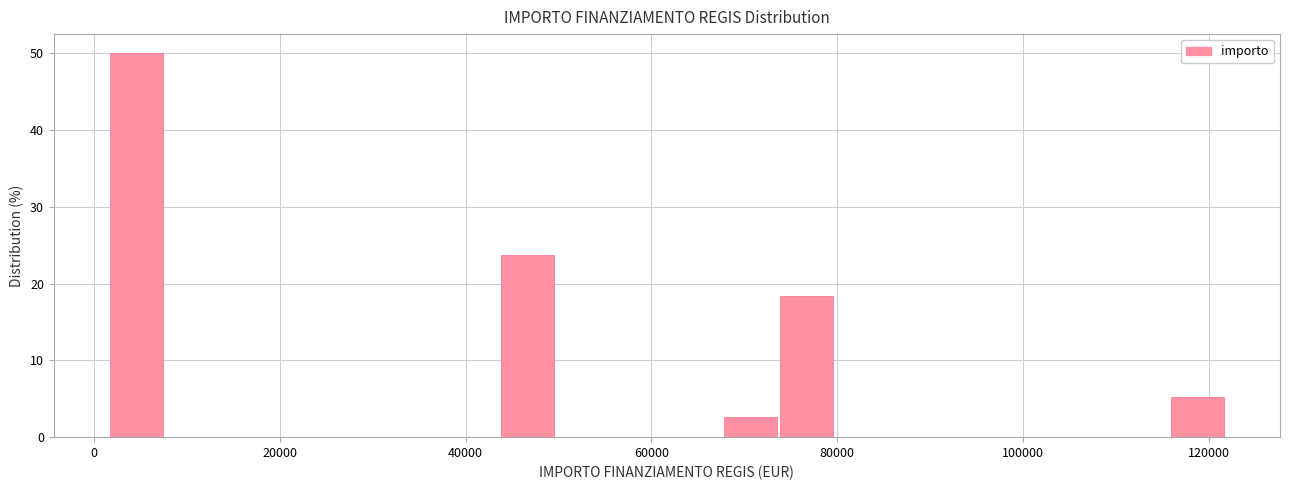

Read against the x-axis, roughly where is the centre of the tallest bar?

4000